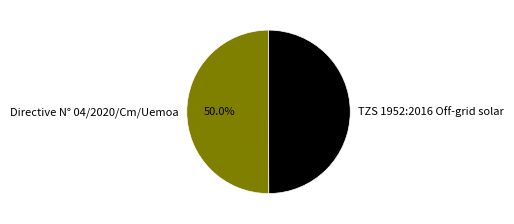

The Directive N° 04/2020/Cm/Uemoa slice represents 63% of the pie. True or false?

False